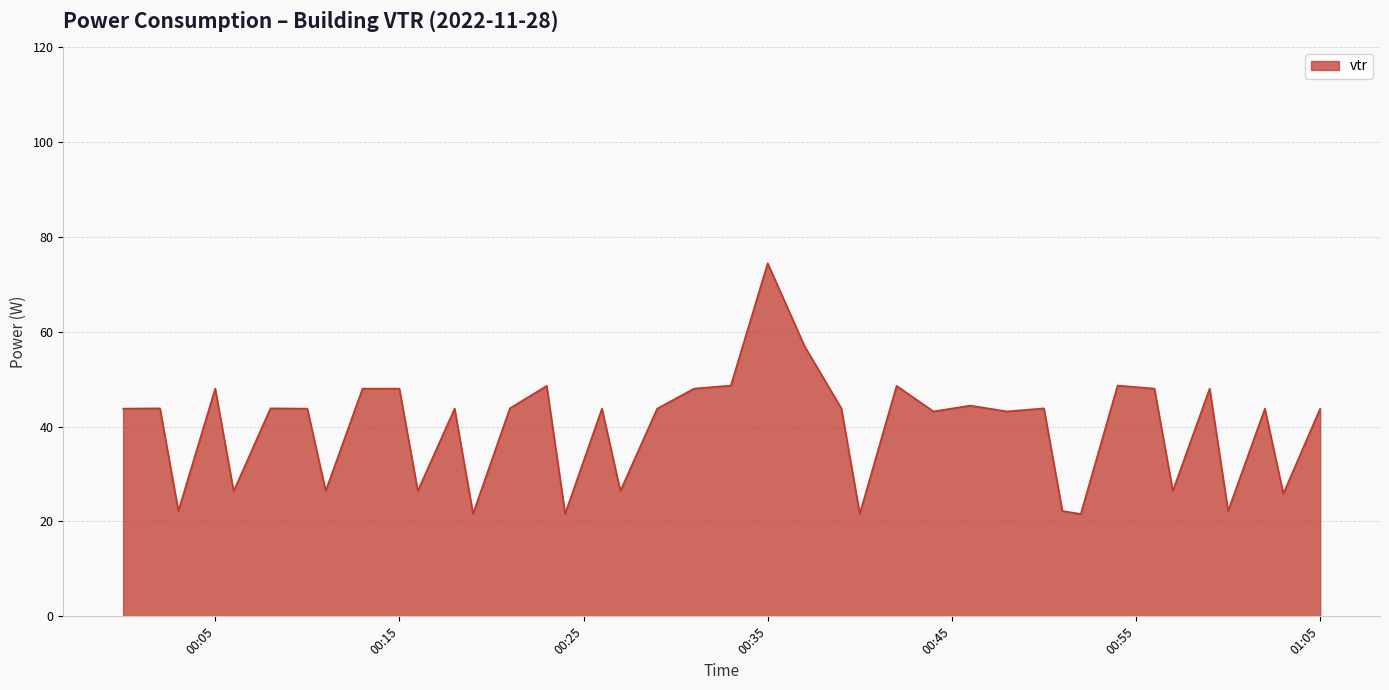

What is the minimum value shown in the chart?

21.6